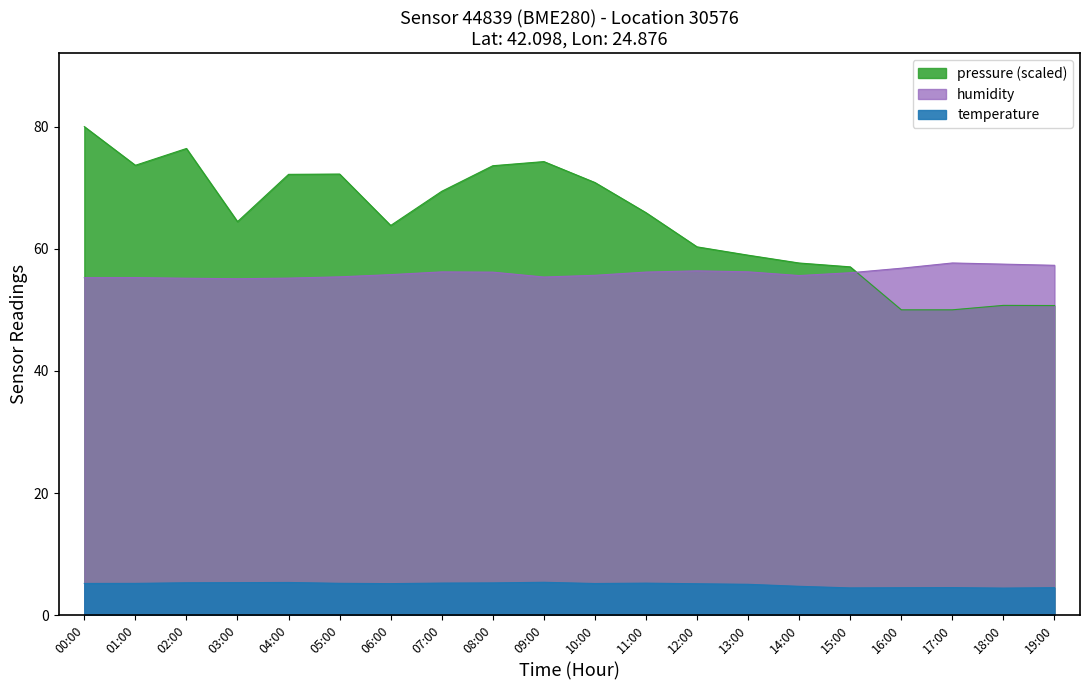

What is the total value across all series at 14:00?

118.0